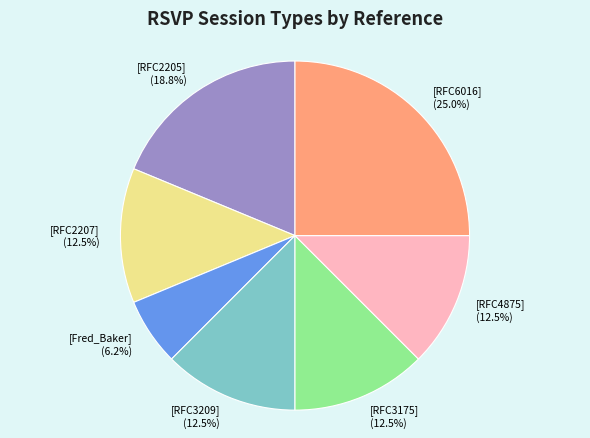

Which has a higher value, [RFC2205] or [RFC4875]?

[RFC2205]